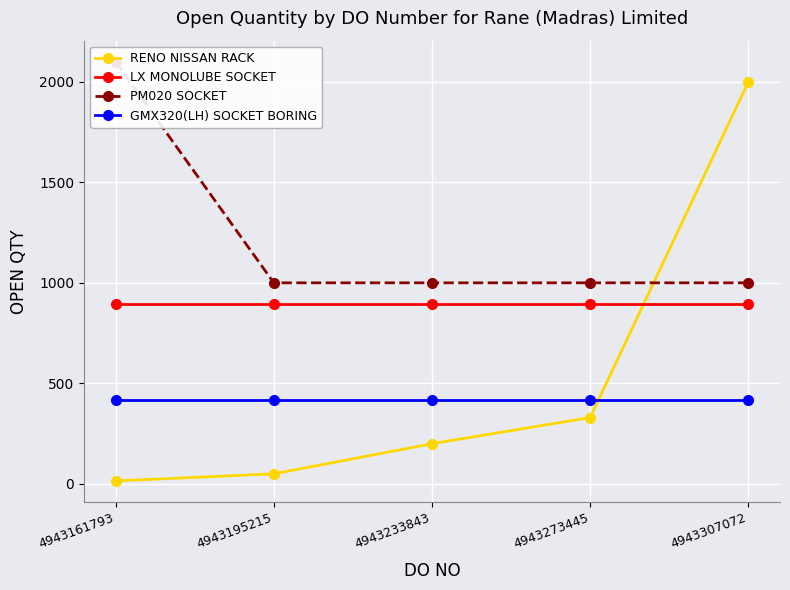

Does the chart display data point markers on the line(s)?

Yes